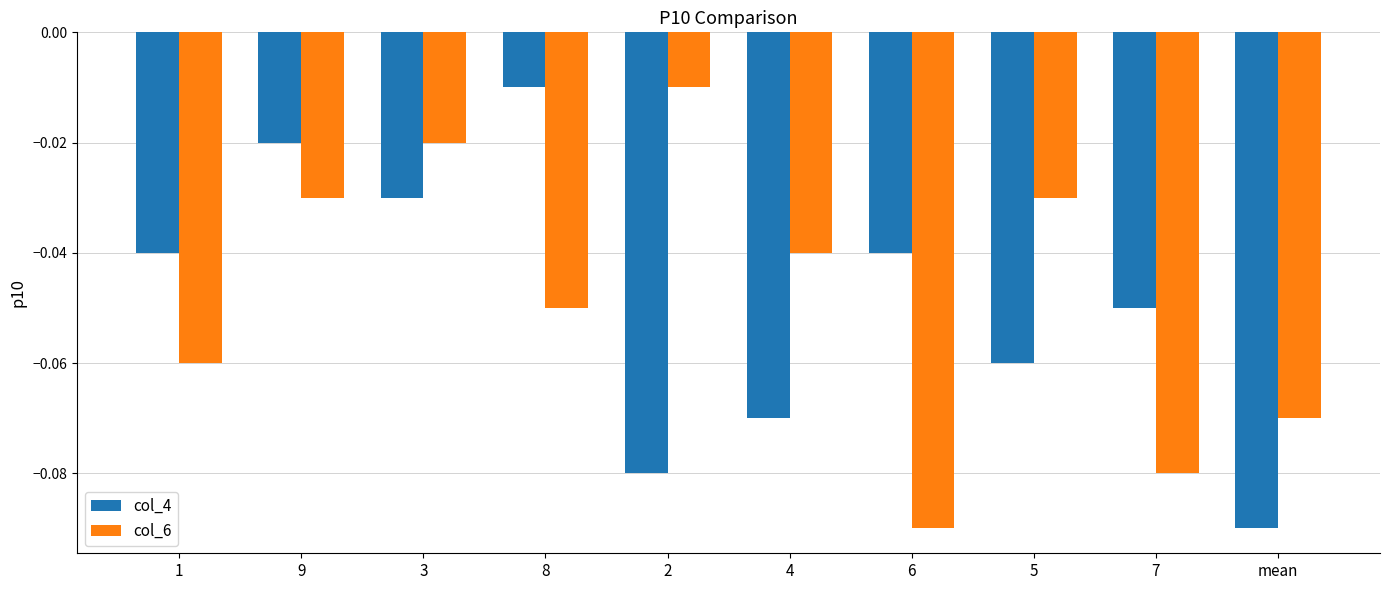

Rank the series at 4 from highest to lowest value.

col_6, col_4